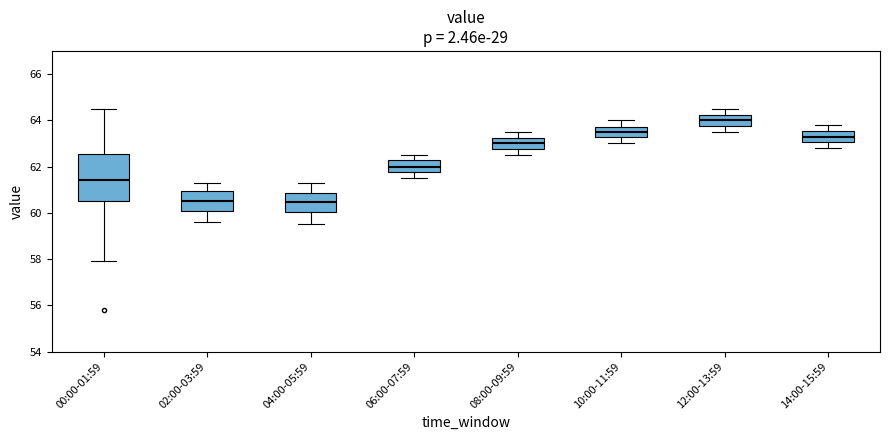

Reading left to right, transcribe this box plot: for each box, give where its median line is, the range the box spans, and where its two whiskers end, as read against the y-axis. The values are not printed on the chart, so give them approximately, as read against the axis.

00:00-01:59: median 61.4, box 60.6 to 62.6, whiskers 58.0 to 64.6
02:00-03:59: median 60.6, box 60.2 to 61.0, whiskers 59.6 to 61.4
04:00-05:59: median 60.4, box 60.0 to 60.8, whiskers 59.6 to 61.4
06:00-07:59: median 62.0, box 61.8 to 62.4, whiskers 61.6 to 62.6
08:00-09:59: median 63.0, box 62.8 to 63.2, whiskers 62.6 to 63.6
10:00-11:59: median 63.6, box 63.2 to 63.8, whiskers 63.0 to 64.0
12:00-13:59: median 64.0, box 63.8 to 64.2, whiskers 63.6 to 64.6
14:00-15:59: median 63.4, box 63.0 to 63.6, whiskers 62.8 to 63.8